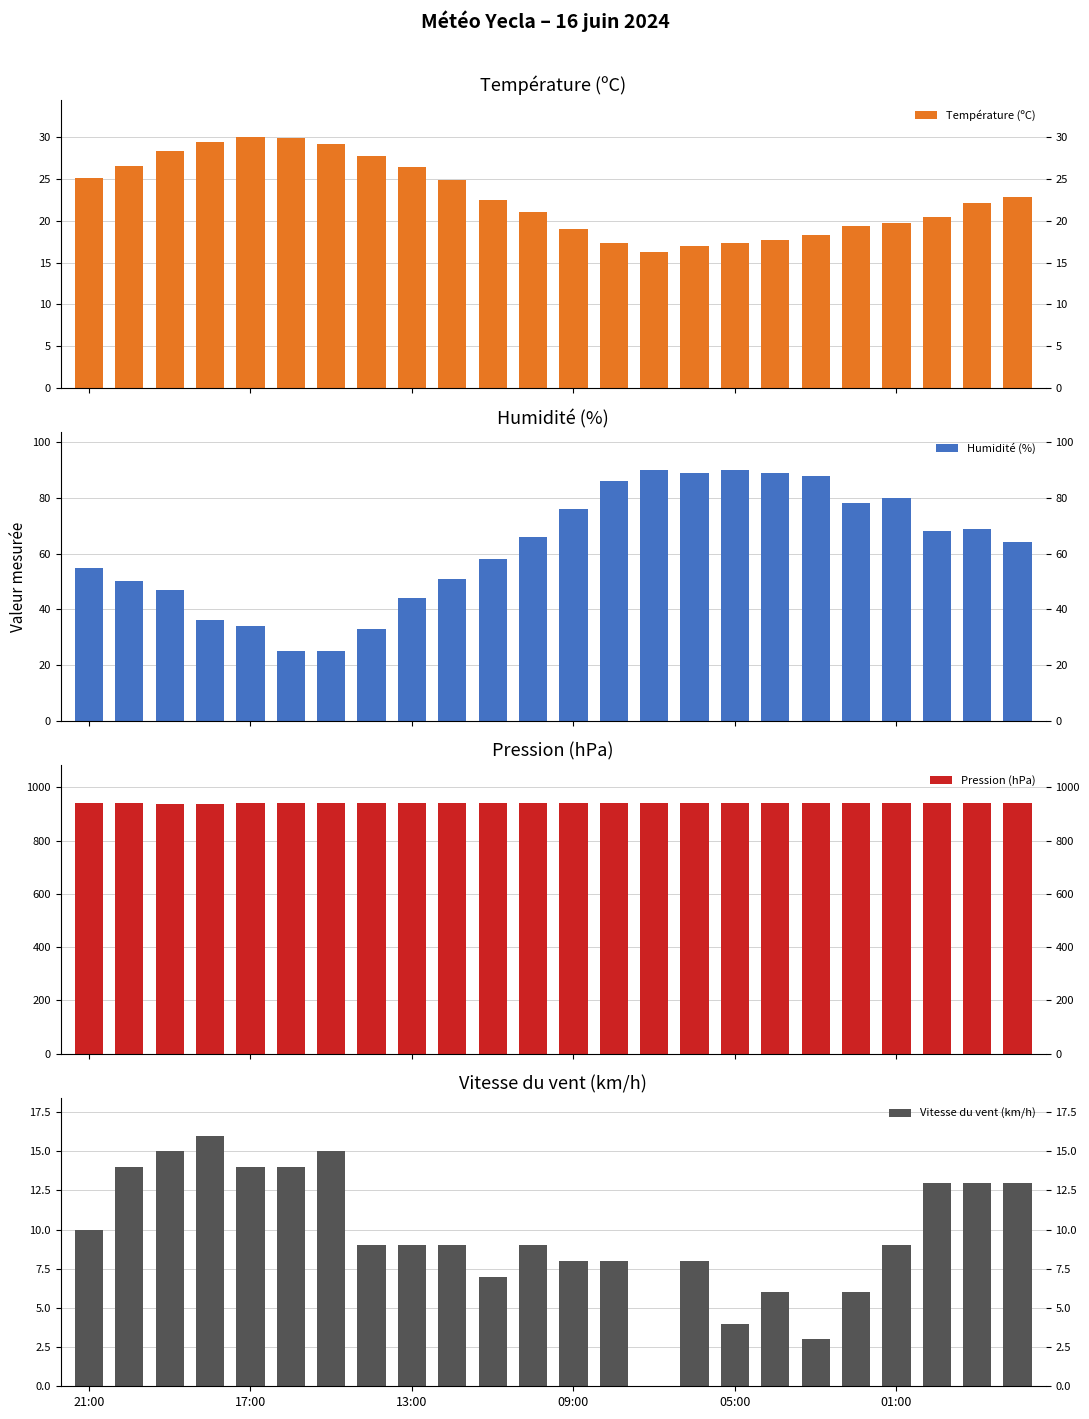

What is the minimum value for Température (ºC)?

16.3